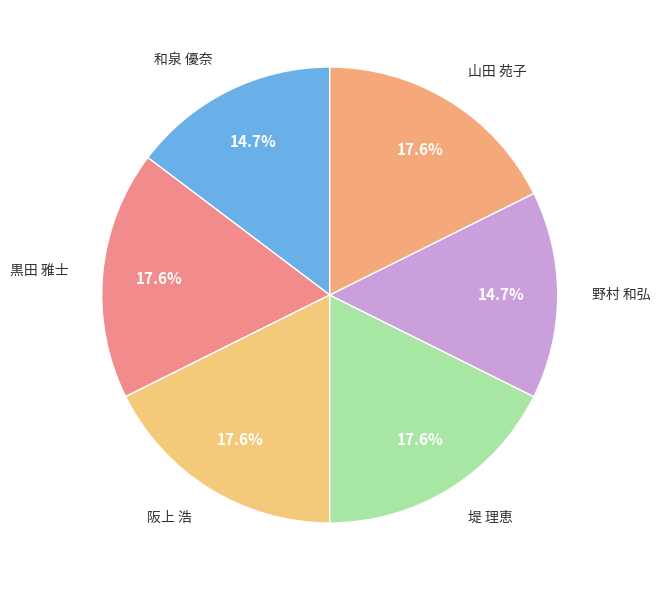

How many slices are in this pie chart?

6